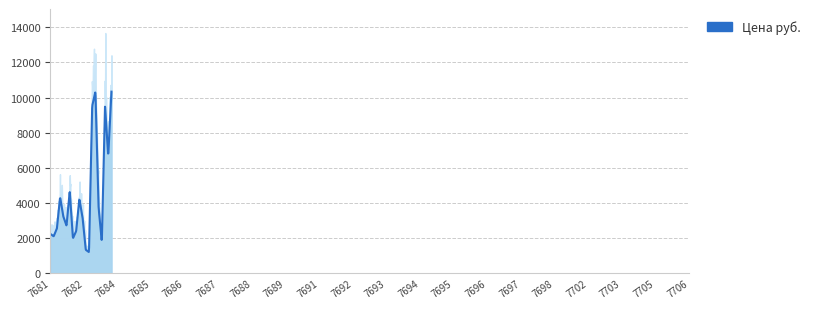

What is the difference between the maximum and minimum values?

9128.2